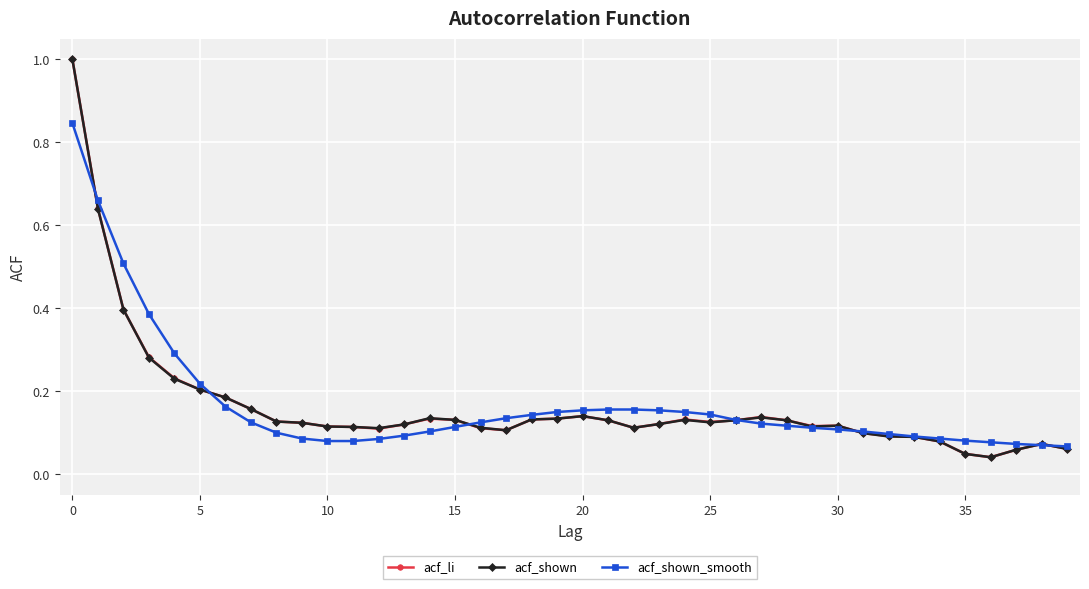

True or false: acf_shown has more than 1 points higher than both neighbors.

True